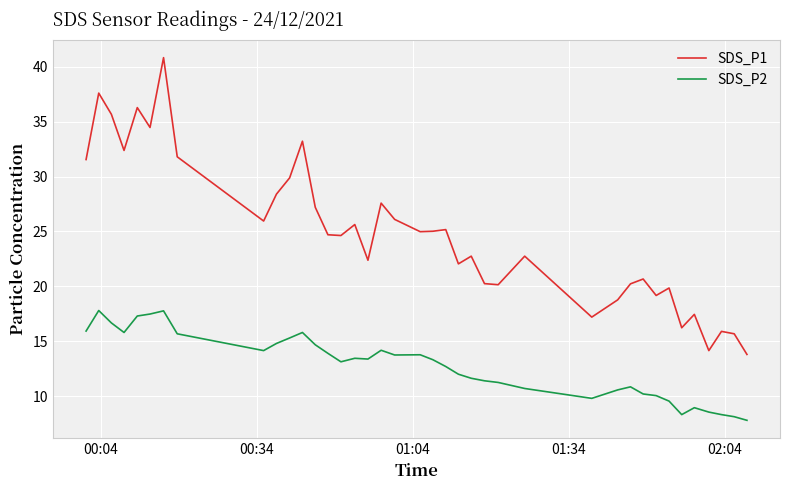

Which series has the largest range (max minus min)?

SDS_P1